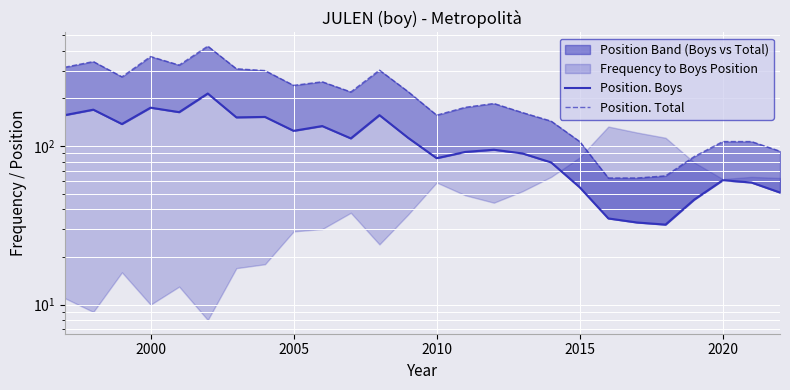

The Position. Boys series shows 55 at 2015. True or false?

True